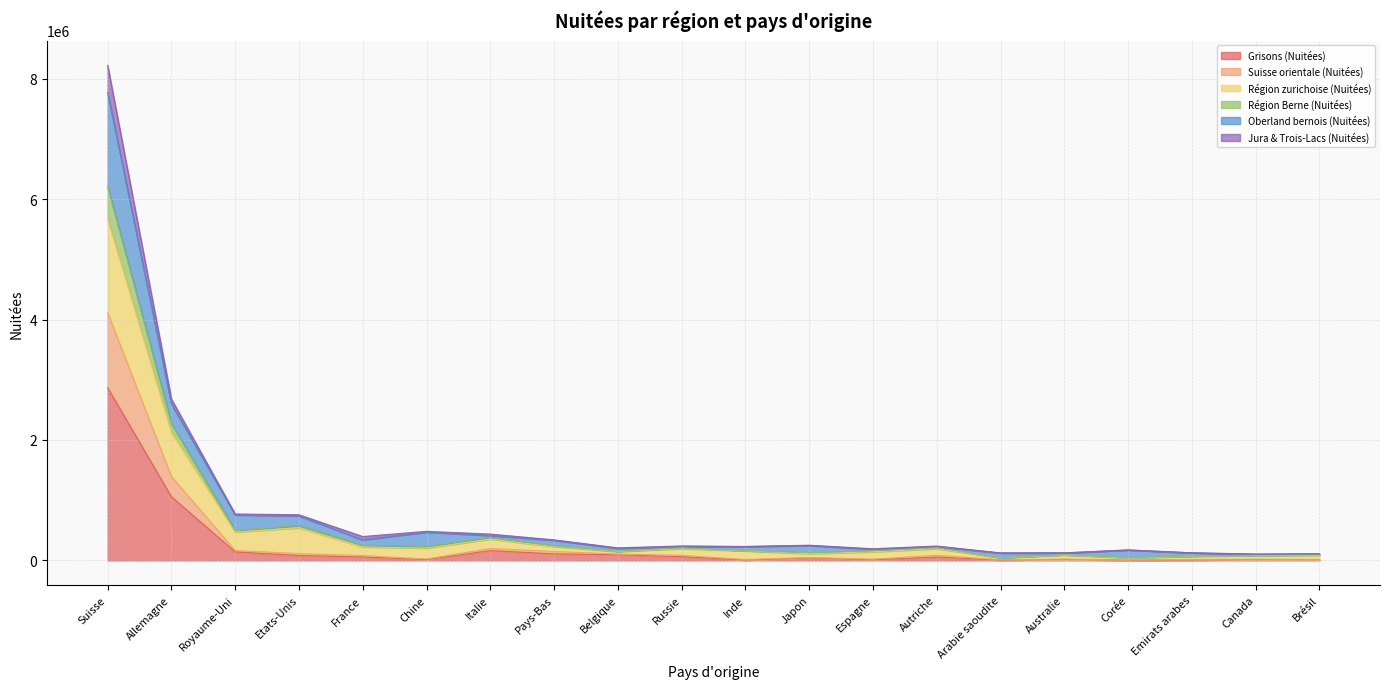

At which category is the sum across all series the highest?

Suisse